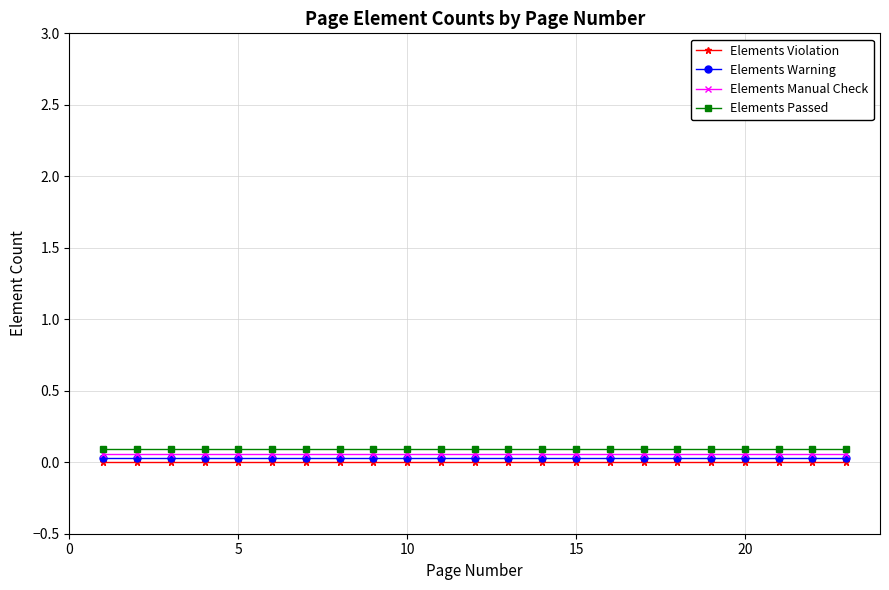

What is the sum of all Elements Warning values?

0.7